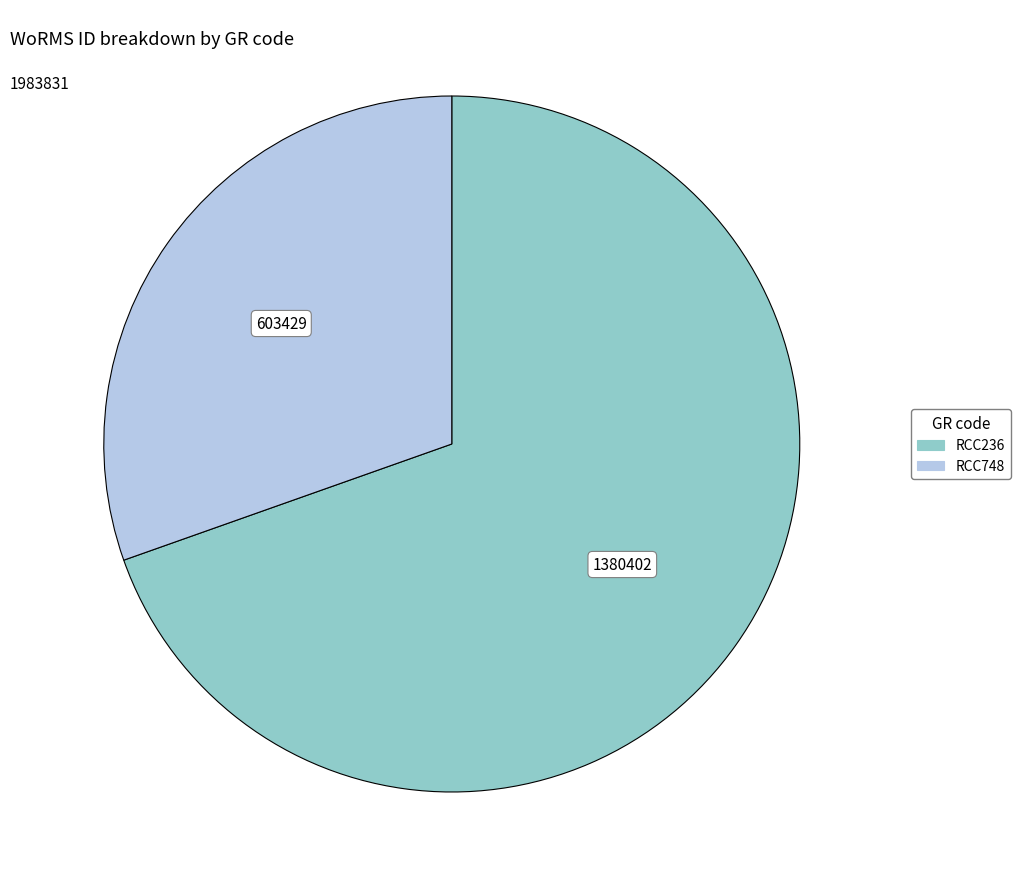

Rank the categories by value from highest to lowest.

RCC236, RCC748